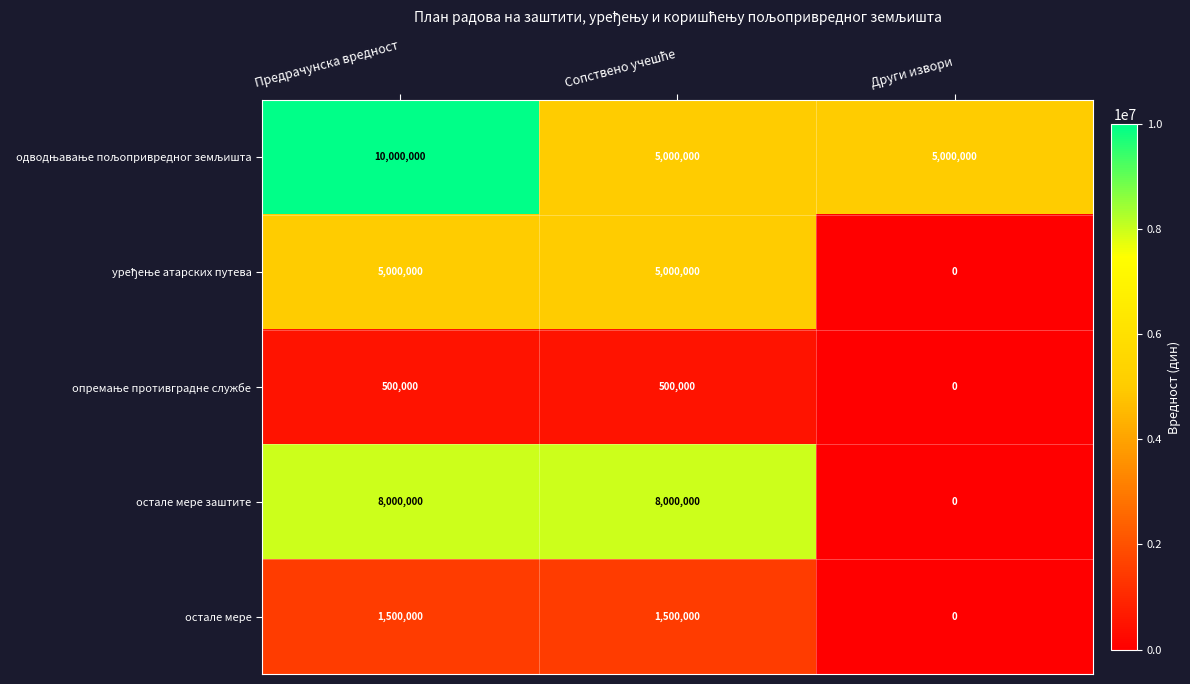

Count the number of categories in the chart.

3